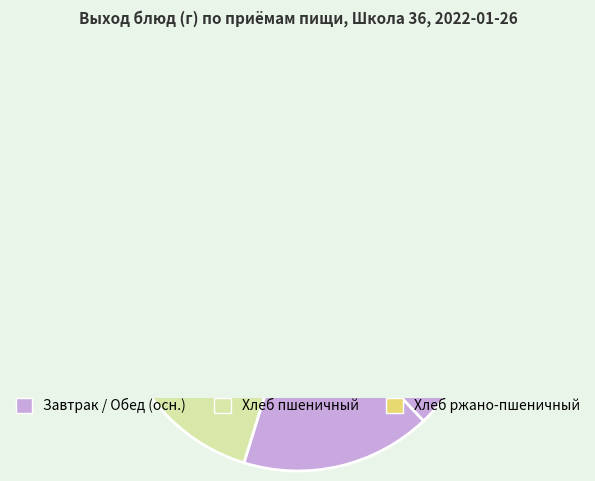

The фрукты (мандарин) slice represents 1% of the pie. True or false?

False